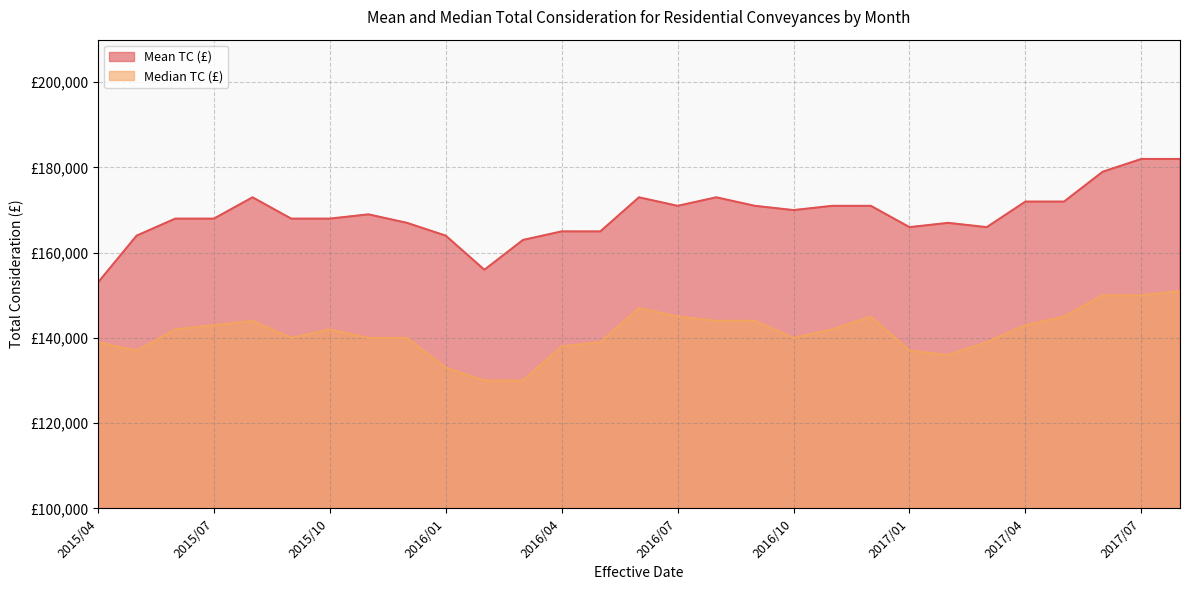

Which series changed the most between 2016/11 and 2016/12?

Median TC (£)